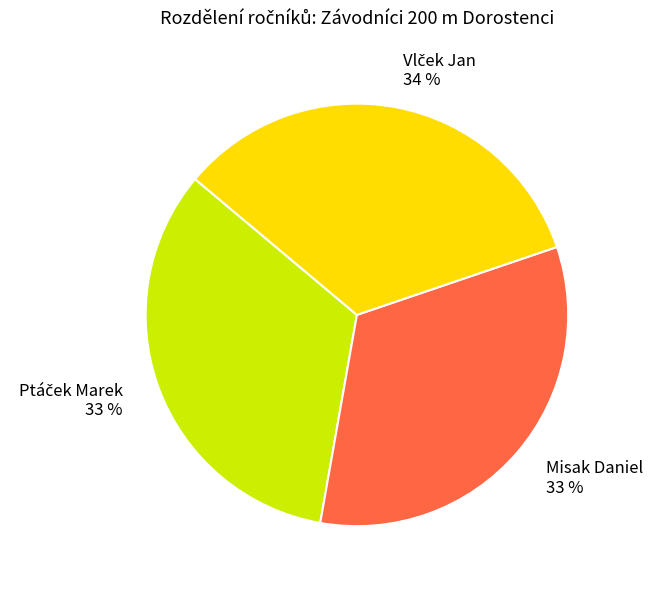

How many slices are in this pie chart?

3